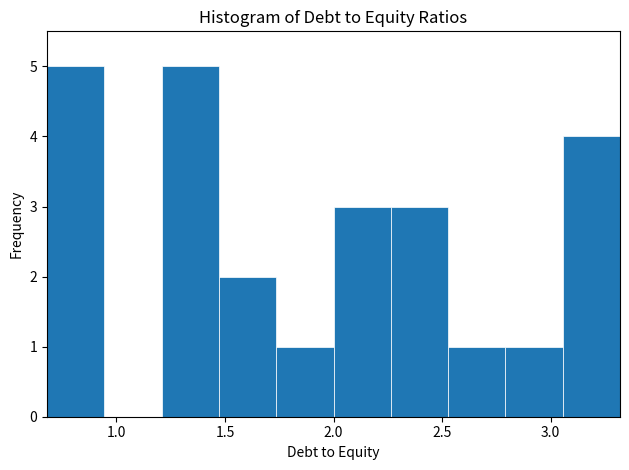

What is the height of the bar covering 2.25 to 2.55 on the x-axis? Neither the bar edges nor the heights are printed on the chart, so give them approximately, as read against the axes.

3